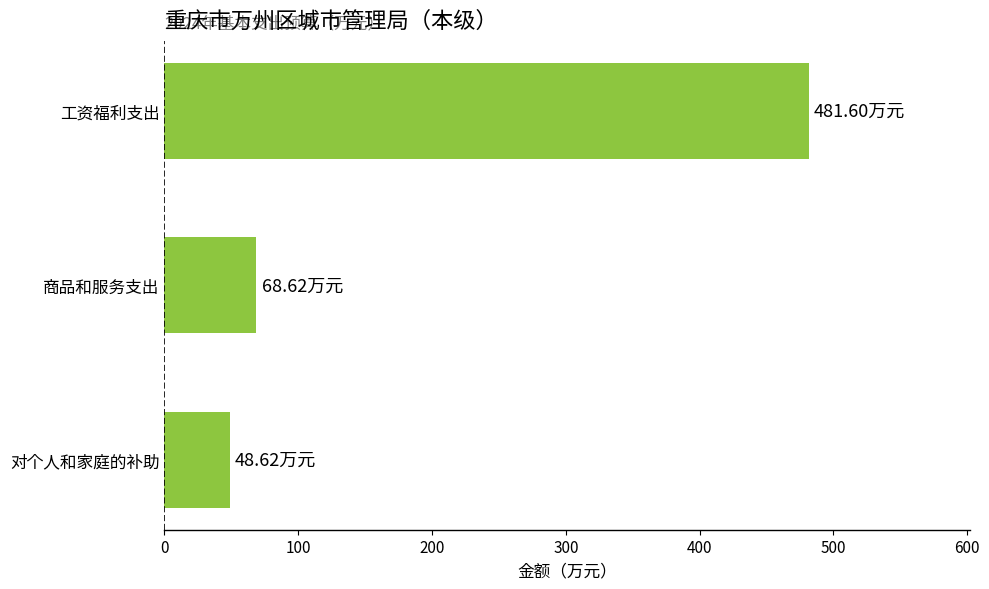

What is the difference between the second highest and minimum values?

20.0